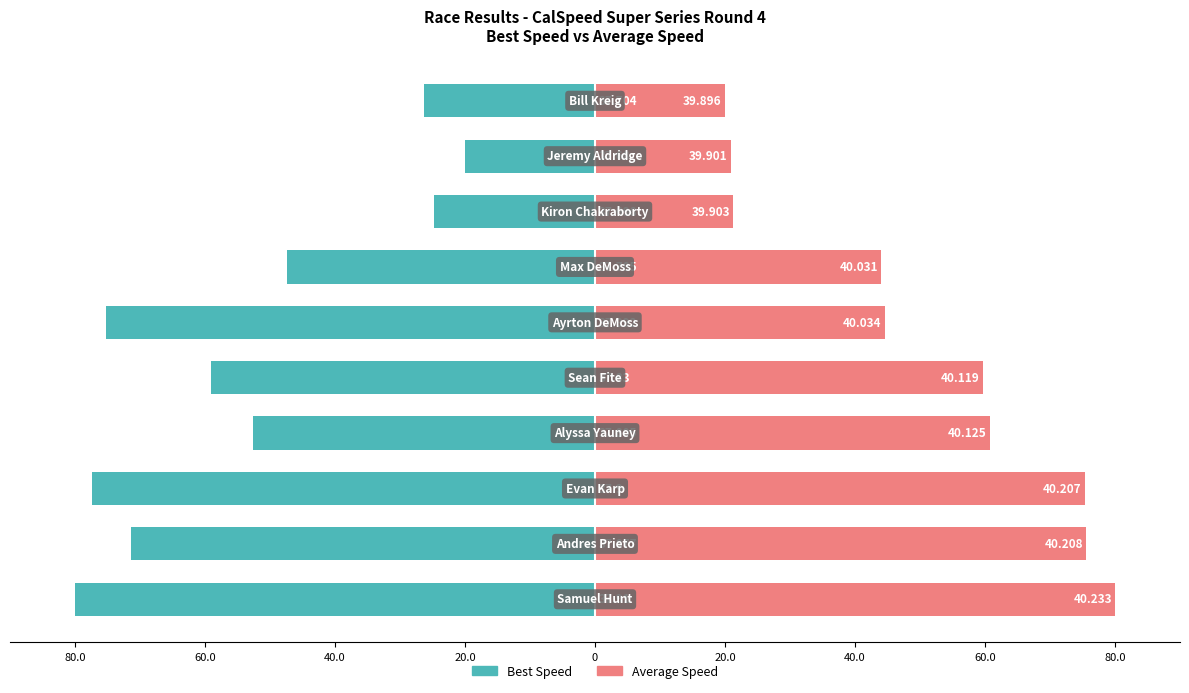

Does the chart contain any negative values?

Yes